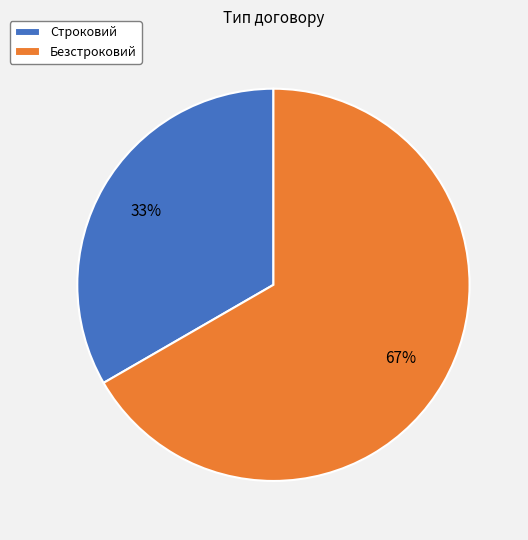

Does Безстроковий represent more than half of the total?

Yes